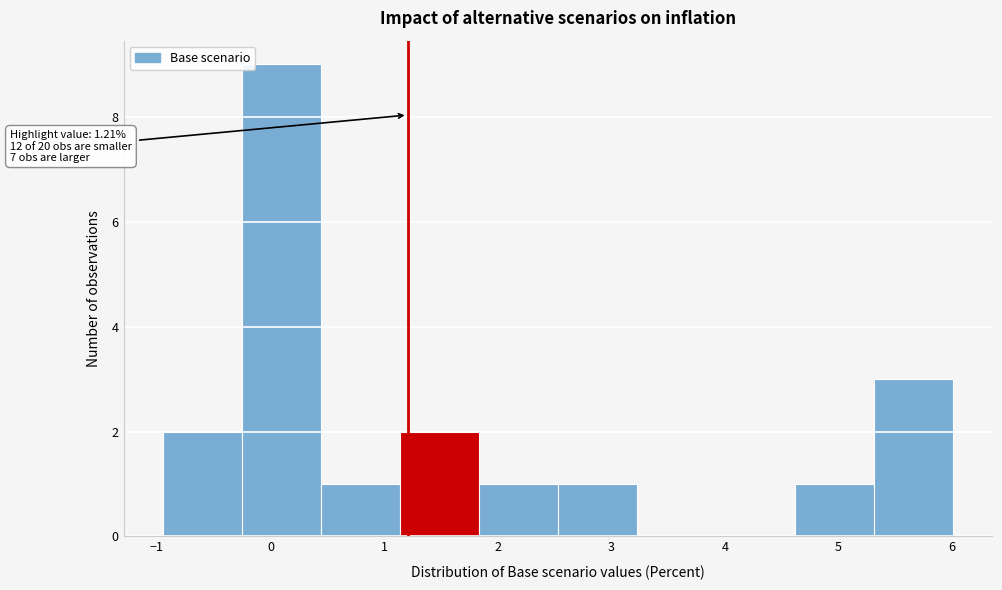

Which range on the x-axis has the tallest bar?

-0.3 to 0.4